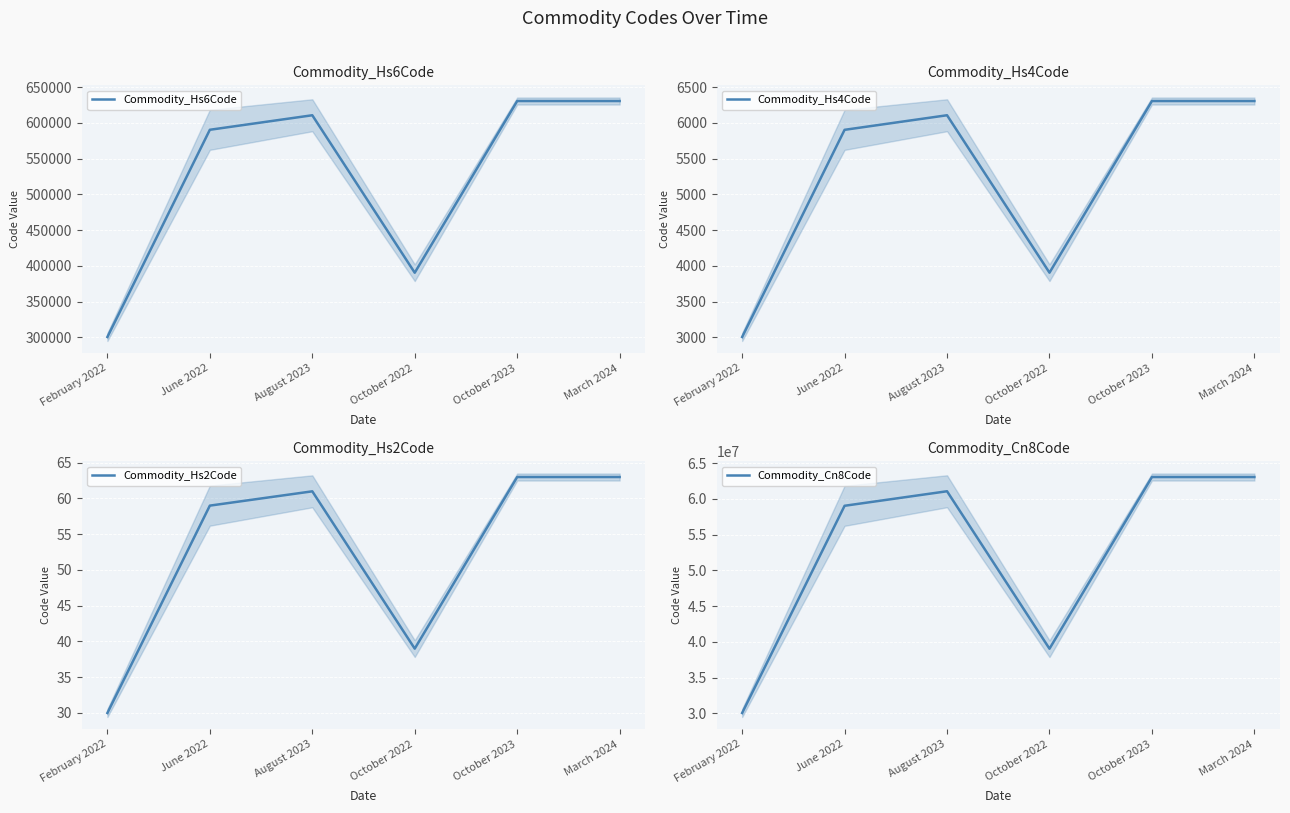

What is the total value across all series at August 2023?

61687979